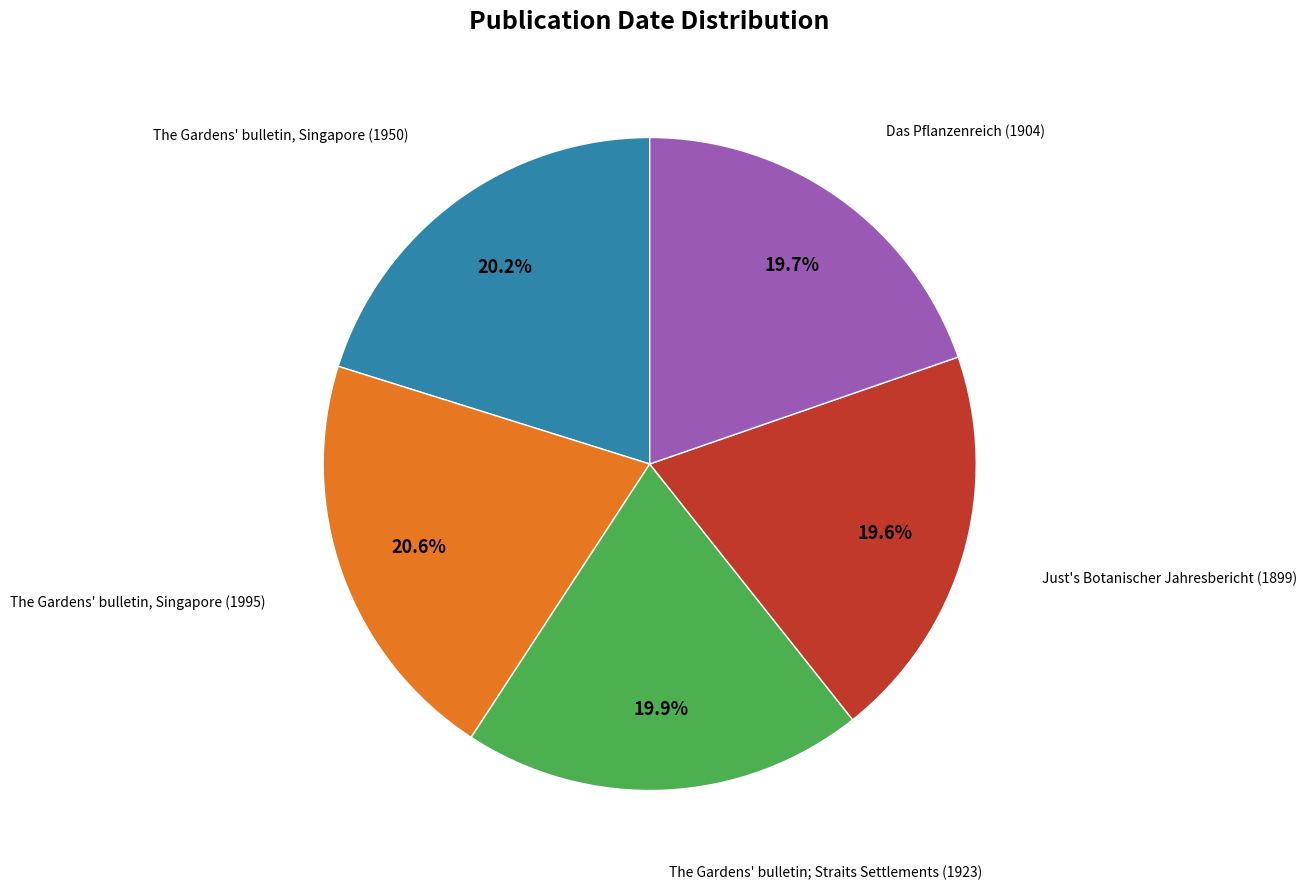

Is there any slice that represents more than half of the pie?

No